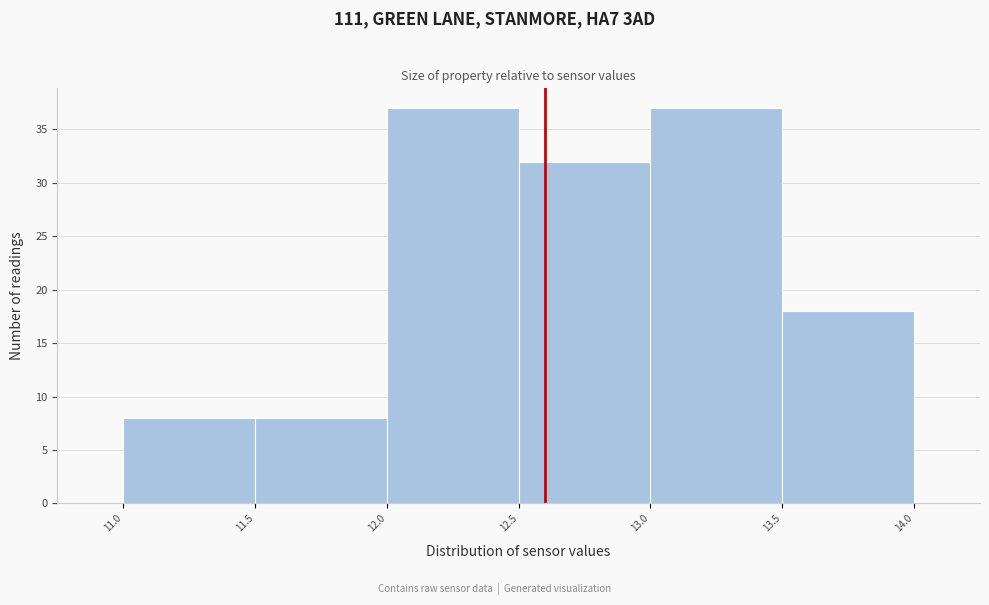

Reading left to right, transcribe this chart: for each bar, give the range it covers on the x-axis and its height. The values are not printed on the chart, so give them approximately, as read against the axis.

11.0 to 11.5: 8
11.5 to 12.0: 8
12.0 to 12.5: 37
12.5 to 13.0: 32
13.0 to 13.5: 37
13.5 to 14.0: 18